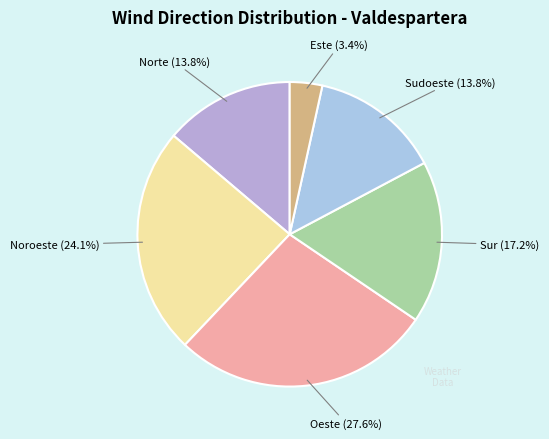

What is the smallest slice in the pie chart?

Este